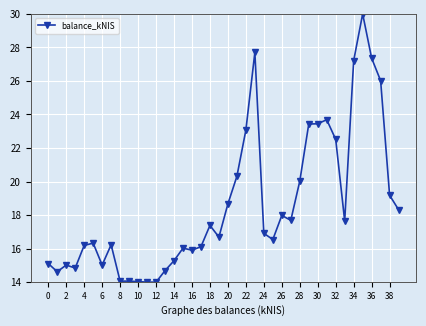

True or false: there are more than 0 points higher than both neighbors.

True